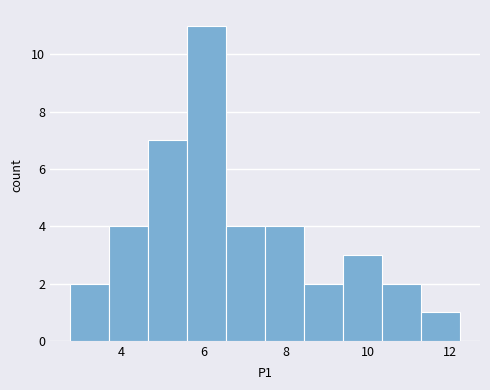

Which range on the x-axis has the tallest bar?

5.60 to 6.55